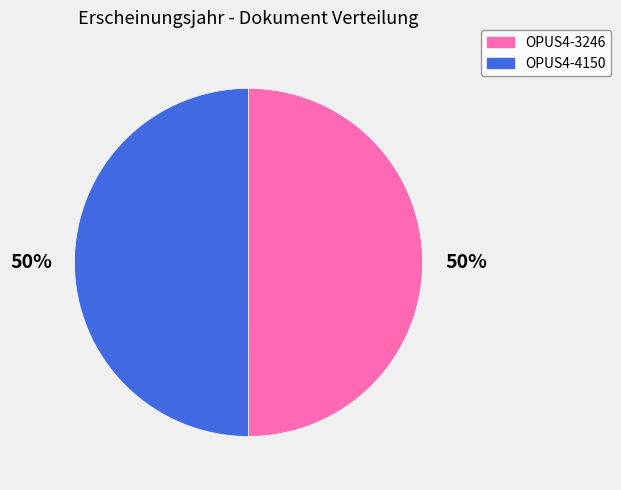

How many segments does this pie chart have?

2